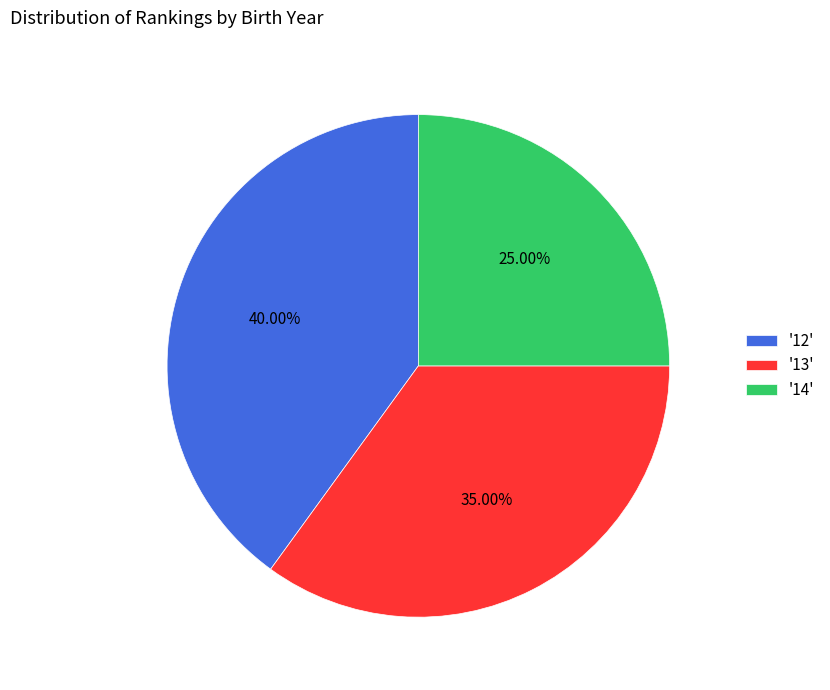

Is the sum of '12' and '14' greater than half?

Yes